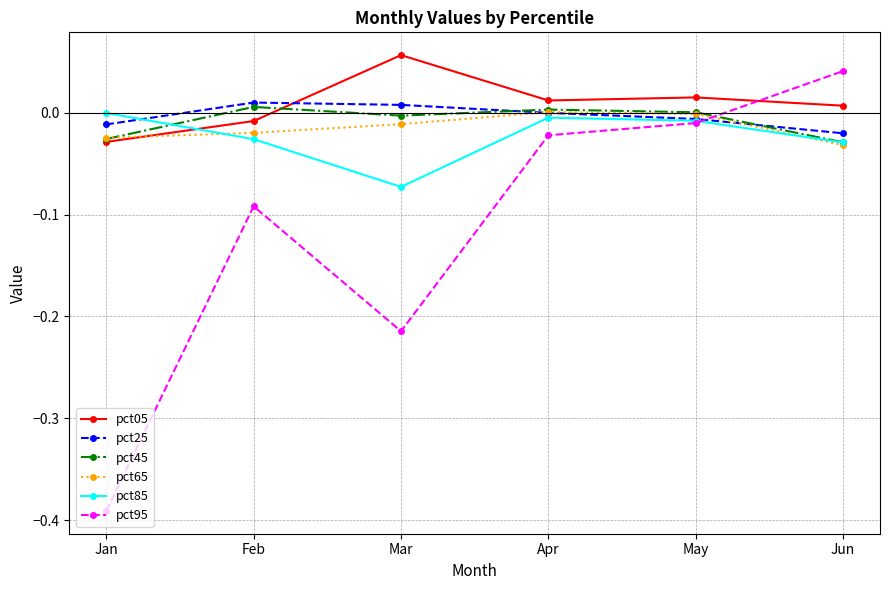

Which series has the widest spread of values?

pct95